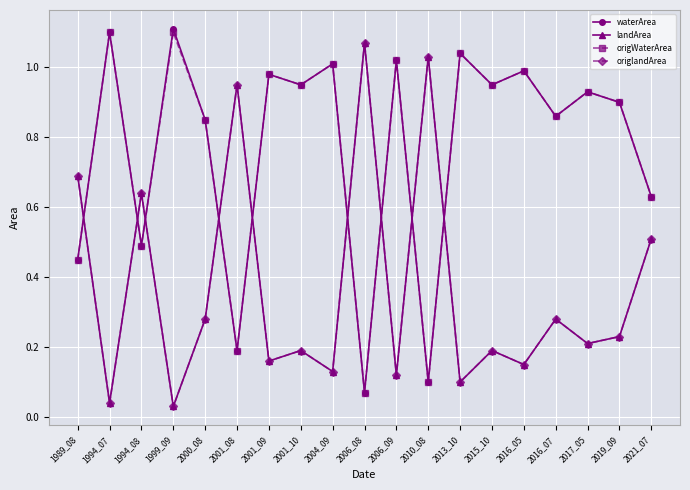

Is it true that waterArea equals 1.7 at 2004_09?

False